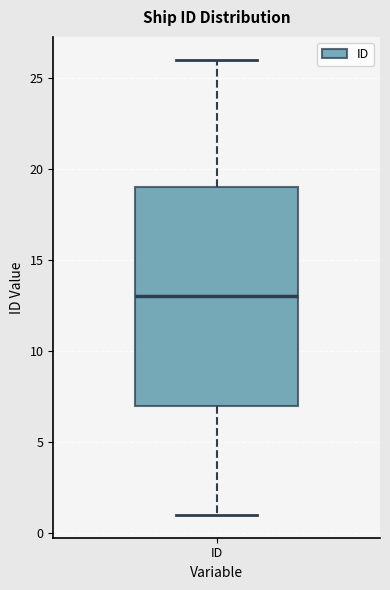

Read this box plot against the y-axis: the position of the median line, the range covered by the box, and the ends of both whiskers. The values are not printed on the chart, so give them approximately, as read against the axis.

median 13, box 7 to 19, whiskers 1 to 26